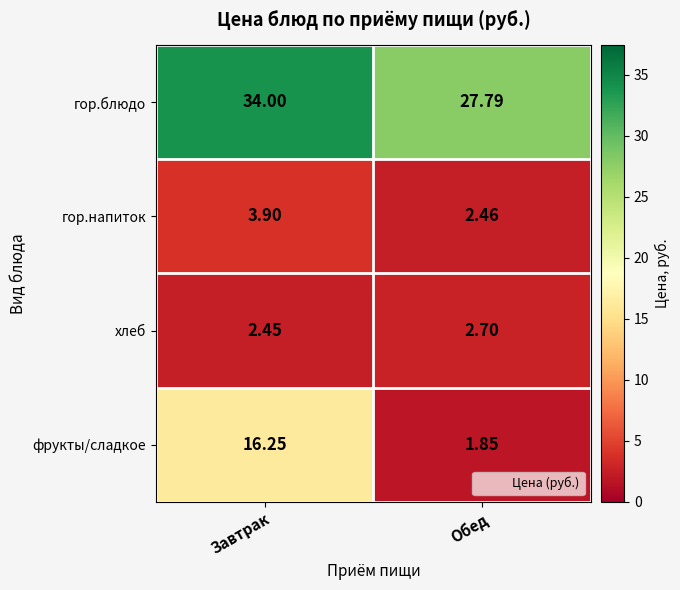

At which label is гор.напиток closest to 3?

Обед